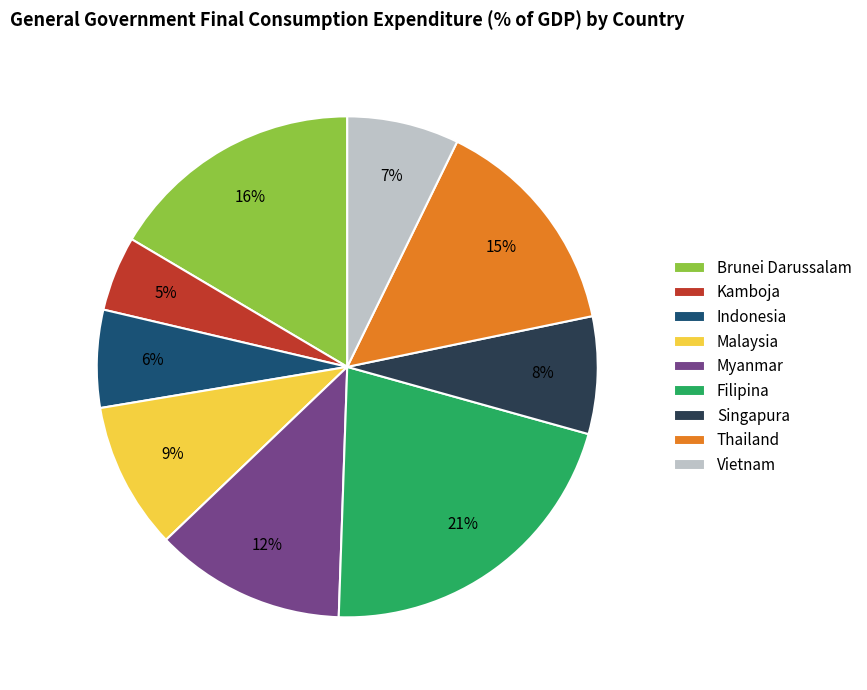

Is Malaysia the majority of the pie?

No